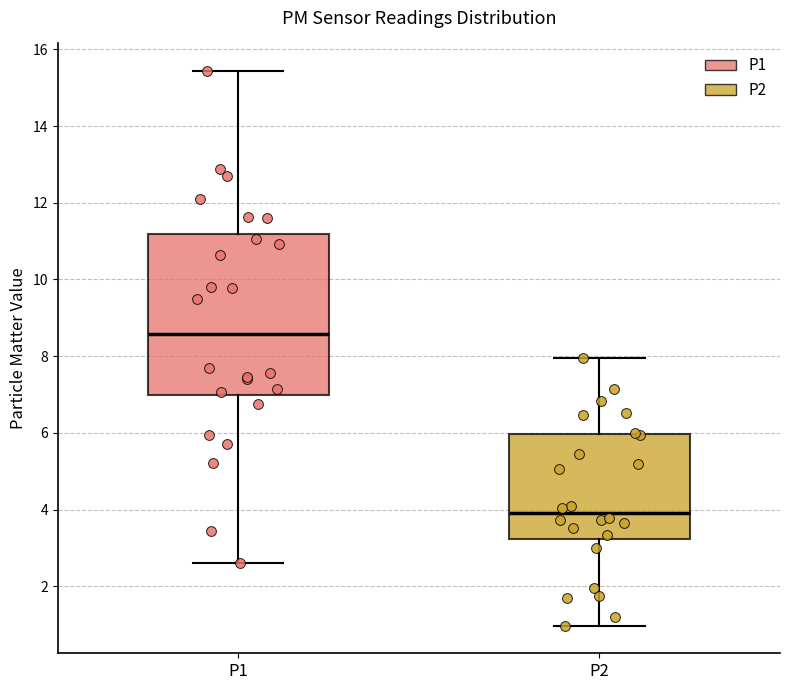

Reading left to right, transcribe this box plot: for each box, give where its median line is, the range the box spans, and where its two whiskers end, as read against the y-axis. The values are not printed on the chart, so give them approximately, as read against the axis.

P1: median 8.6, box 7.0 to 11.2, whiskers 2.6 to 15.4
P2: median 4.0, box 3.2 to 6.0, whiskers 1.0 to 8.0